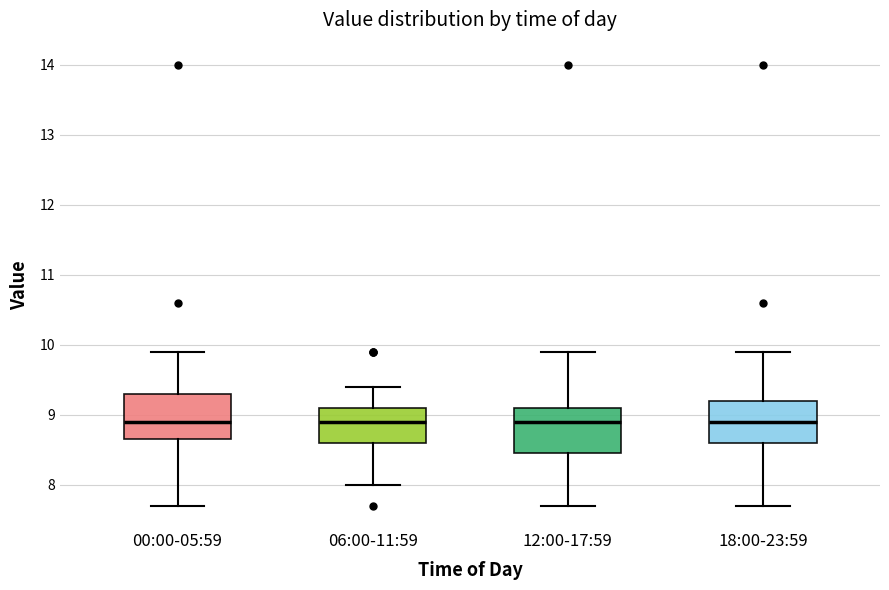

Reading left to right, read every box against the y-axis: the position of its median line, the range the box covers, and the ends of its whiskers. The values are not printed on the chart, so give them approximately, as read against the axis.

00:00-05:59: median 8.9, box 8.7 to 9.3, whiskers 7.7 to 9.9
06:00-11:59: median 8.9, box 8.6 to 9.1, whiskers 8.0 to 9.4
12:00-17:59: median 8.9, box 8.5 to 9.1, whiskers 7.7 to 9.9
18:00-23:59: median 8.9, box 8.6 to 9.2, whiskers 7.7 to 9.9